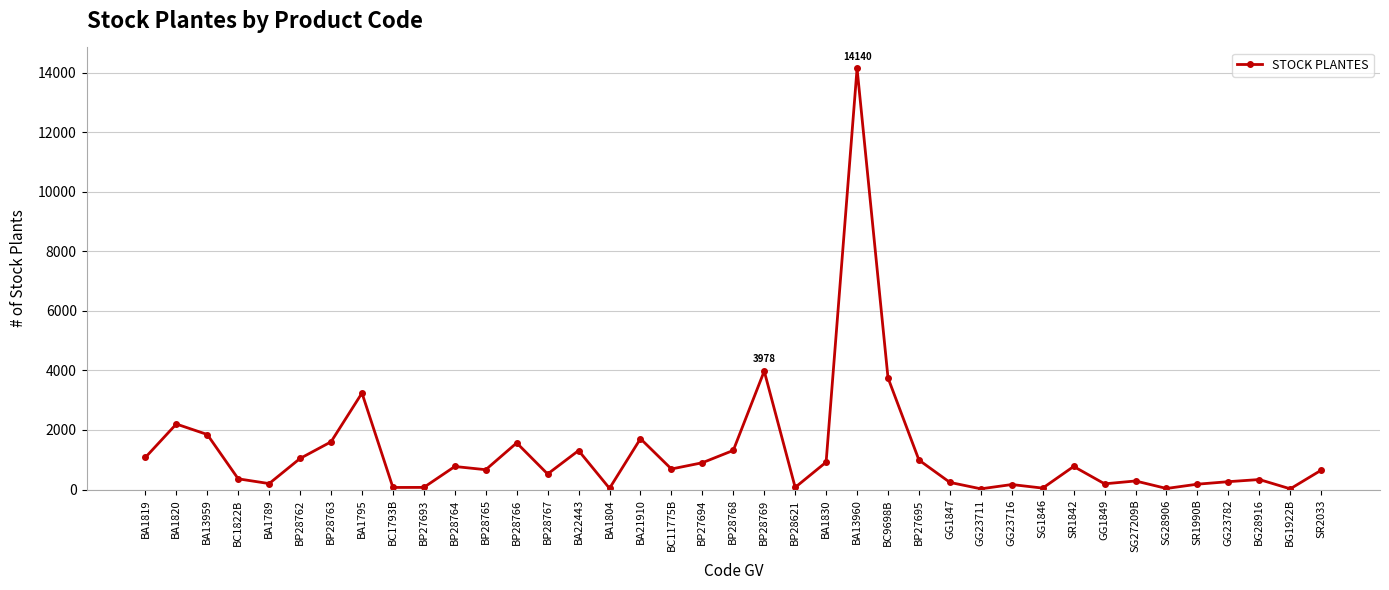

At which category does the data reach its first local peak?

BA1820